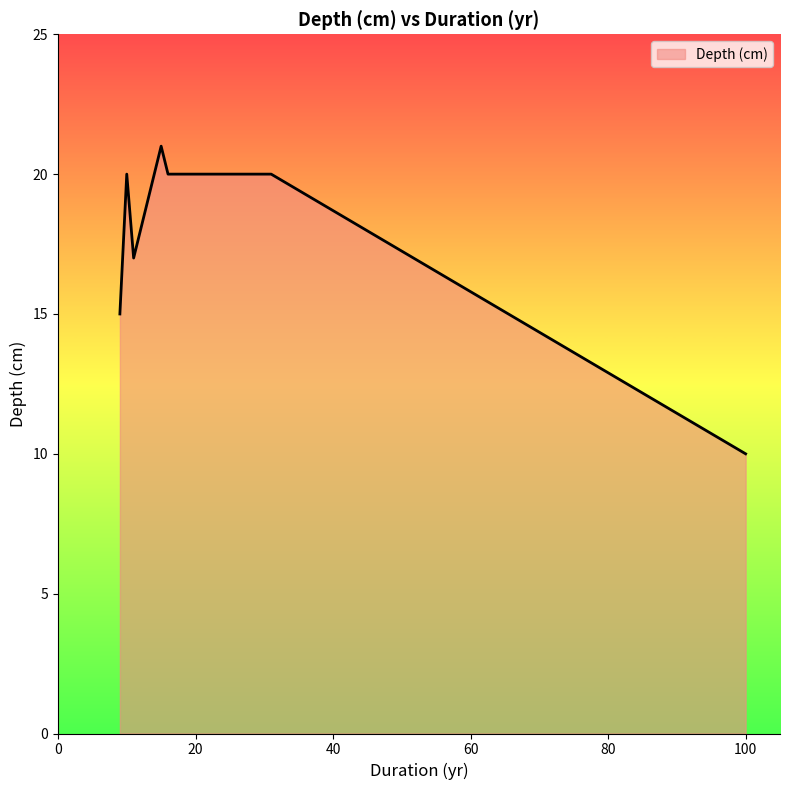

How many lines are shown in the chart?

1